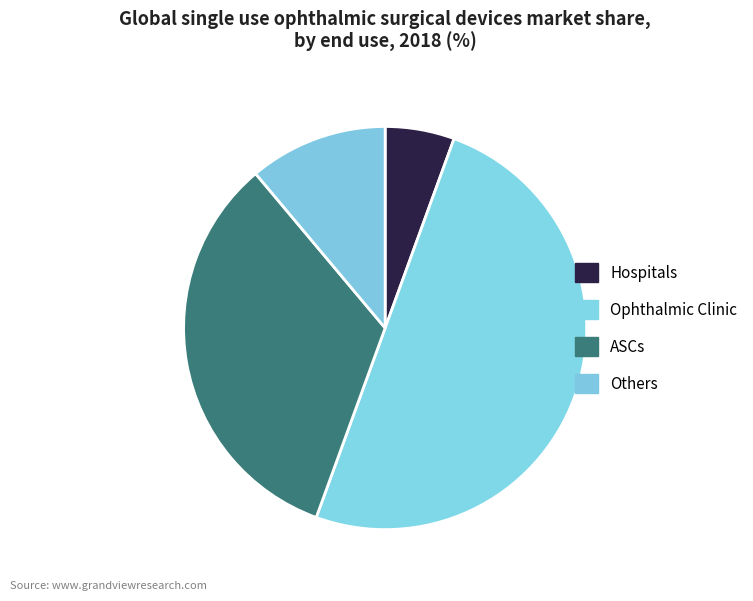

How many slices are in this pie chart?

4